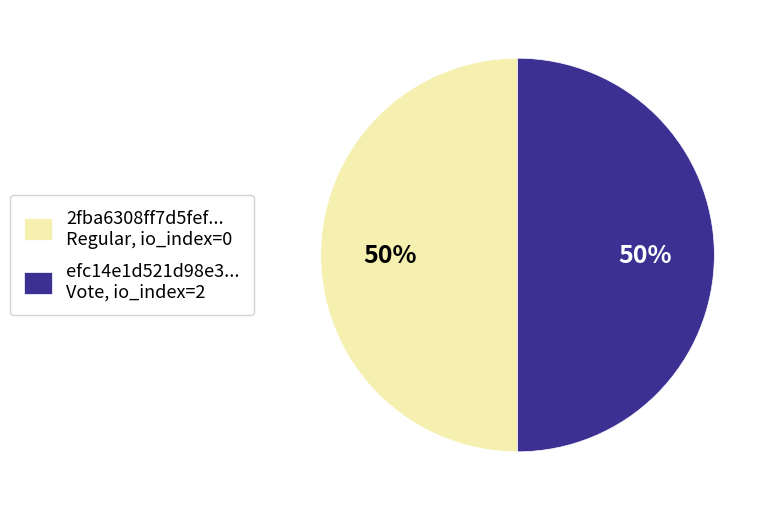

True or false: 2fba6308ff7d5fef... Regular, io_index=0 accounts for 57% of the total.

False